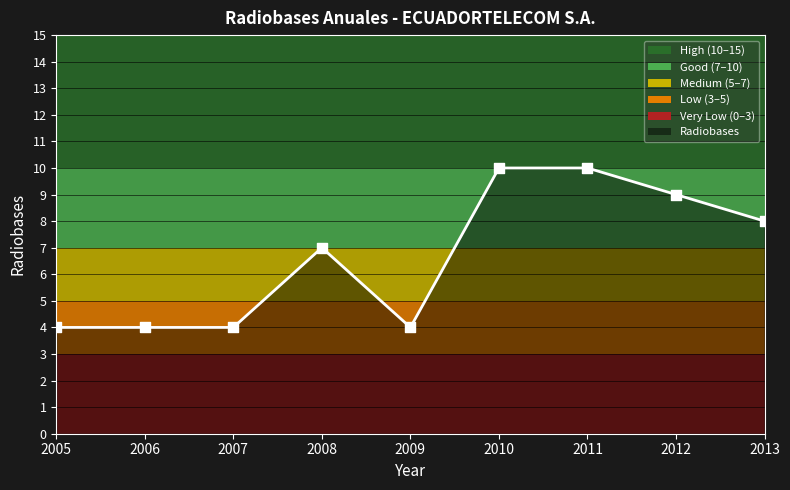

What is the change in value from 2005 to 2011?

+6